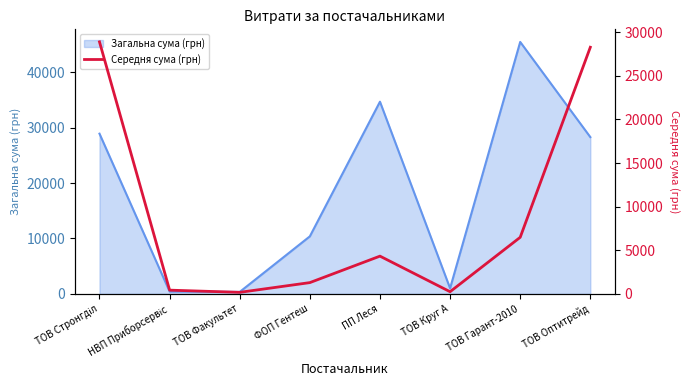

What is the maximum value for Загальна сума (грн)?

45439.8